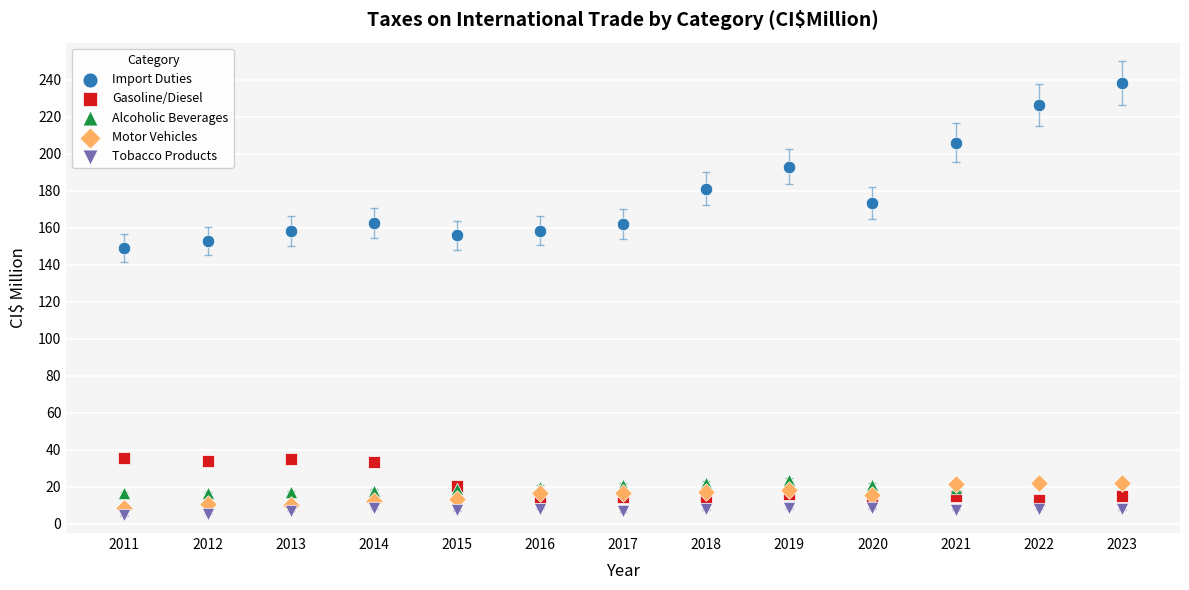

Across all series, what Y value is closest to 121?

149.2